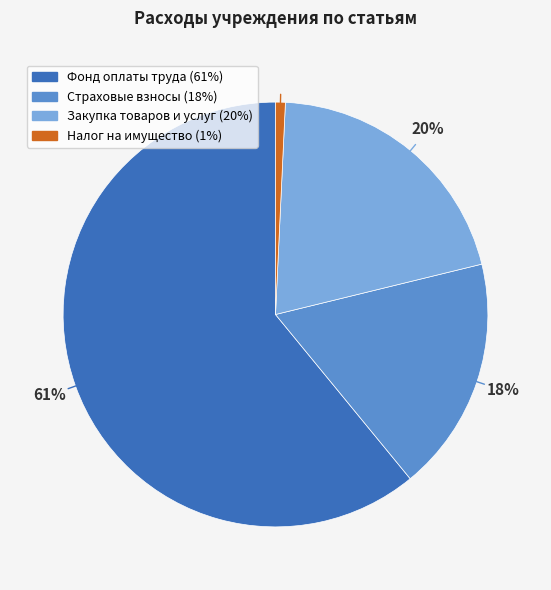

To the nearest percent, what is the difference between the largest and smallest slice percentages?

60%